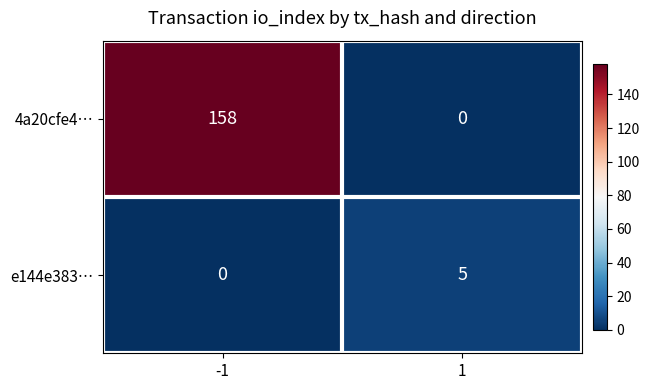

Between -1 and 1, which series saw the biggest shift?

4a20cfe4…